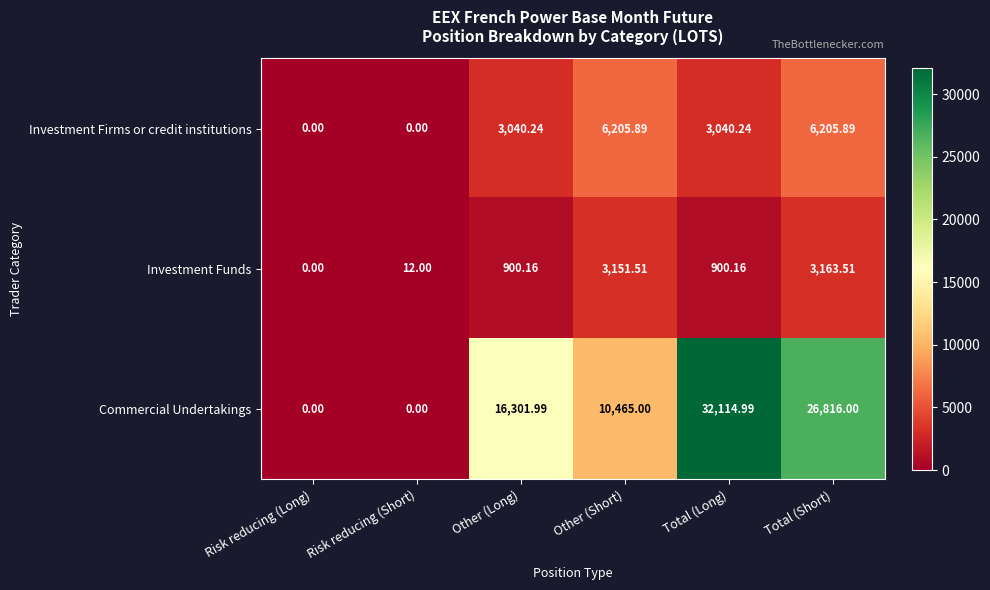

At which category is the sum across all series the highest?

Total (Short)